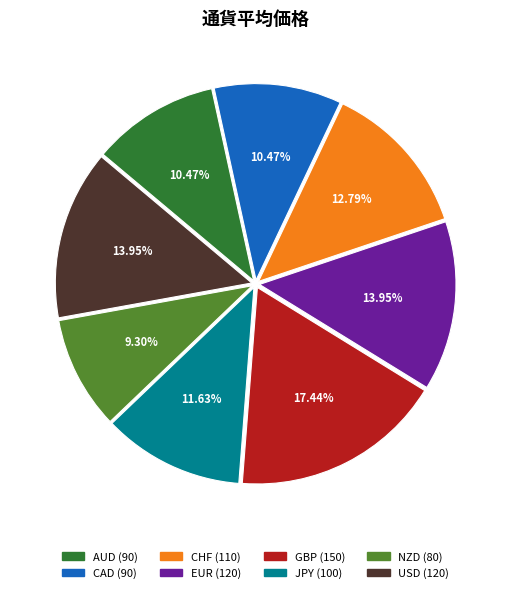

Which slice is the smallest?

NZD